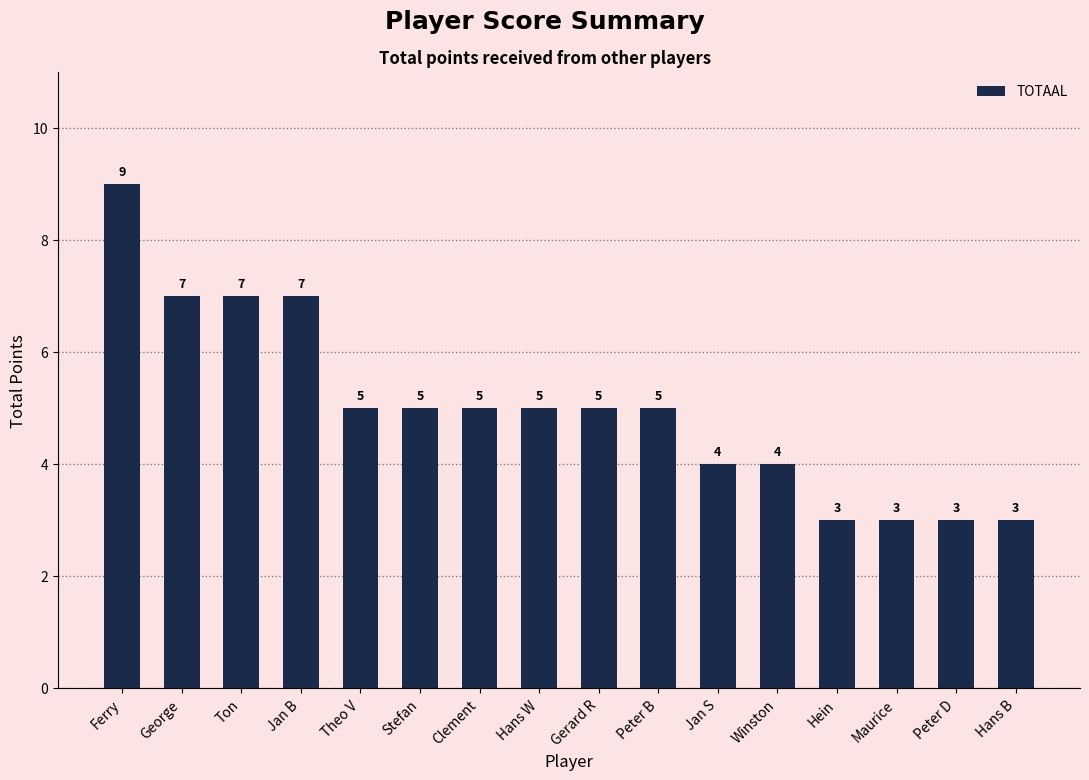

How many bars are there in total?

16